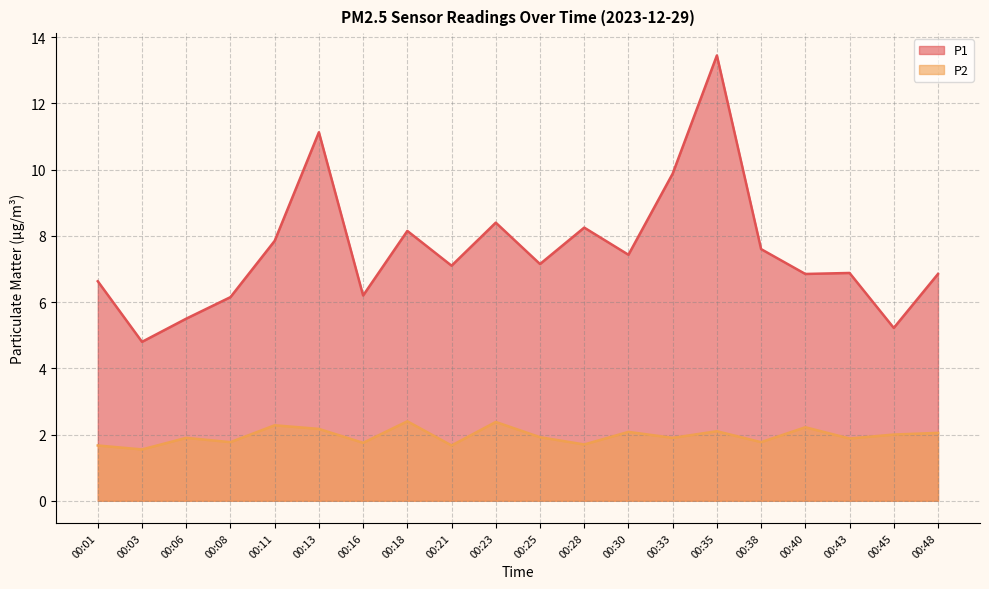

Rank the categories by P2 value from highest to lowest.

00:18, 00:23, 00:11, 00:40, 00:13, 00:35, 00:30, 00:48, 00:45, 00:25, 00:06, 00:33, 00:43, 00:08, 00:38, 00:16, 00:28, 00:01, 00:21, 00:03